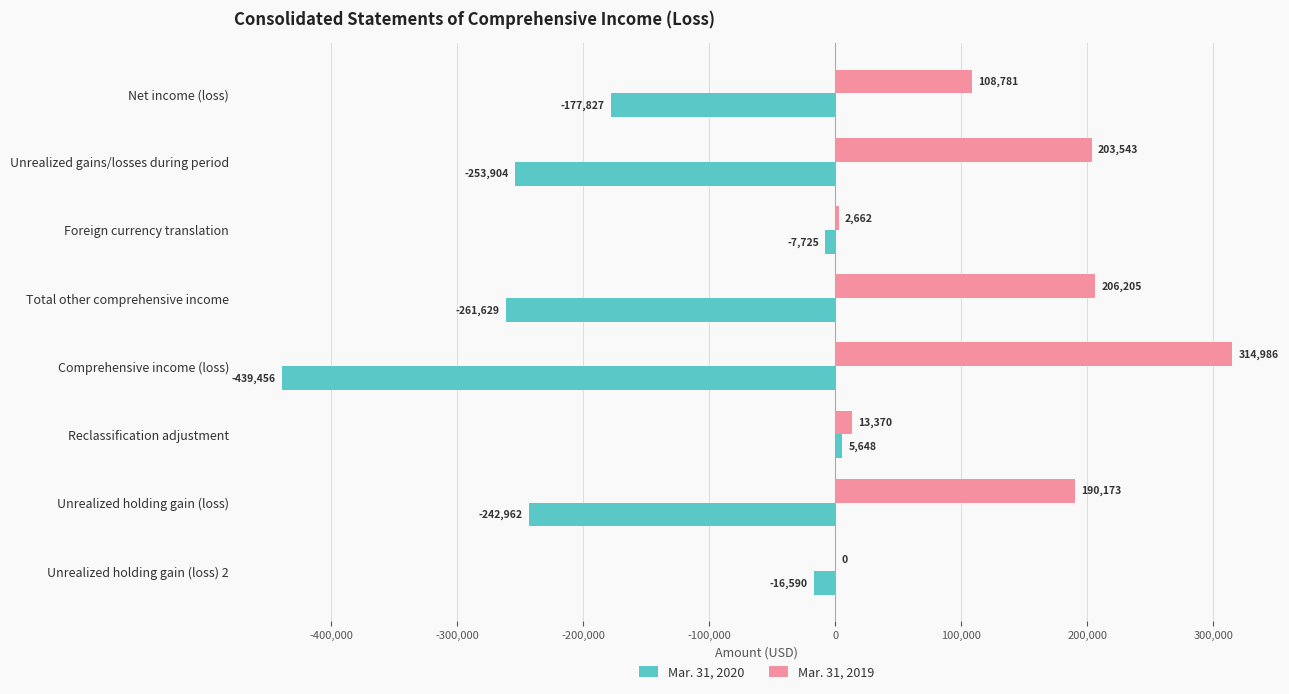

What is the sum of all Mar. 31, 2019 values?

1039720